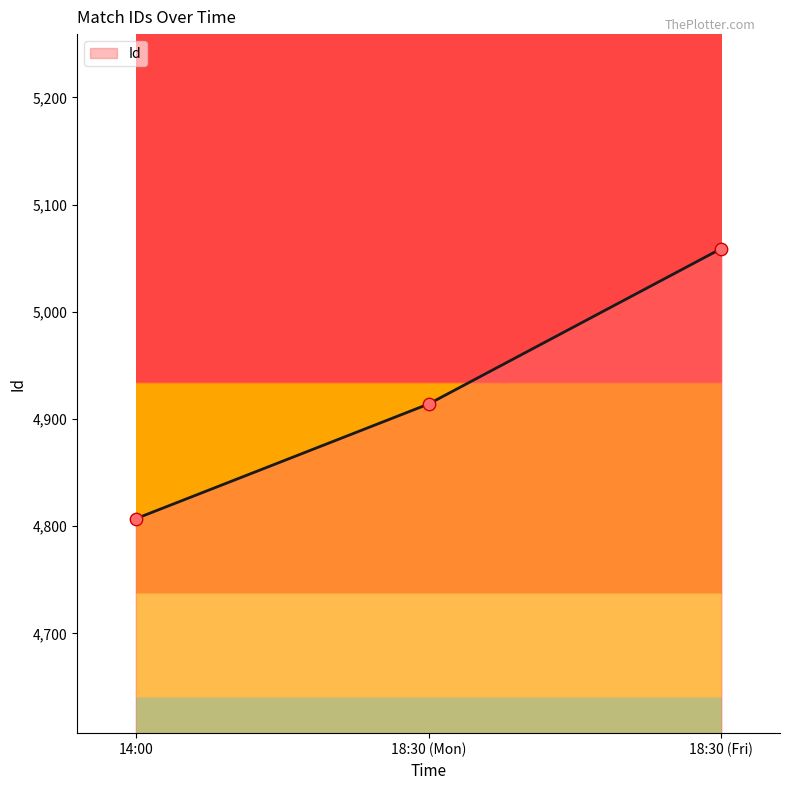

Between 18:30 (Mon) and 18:30 (Fri), which is larger?

18:30 (Fri)